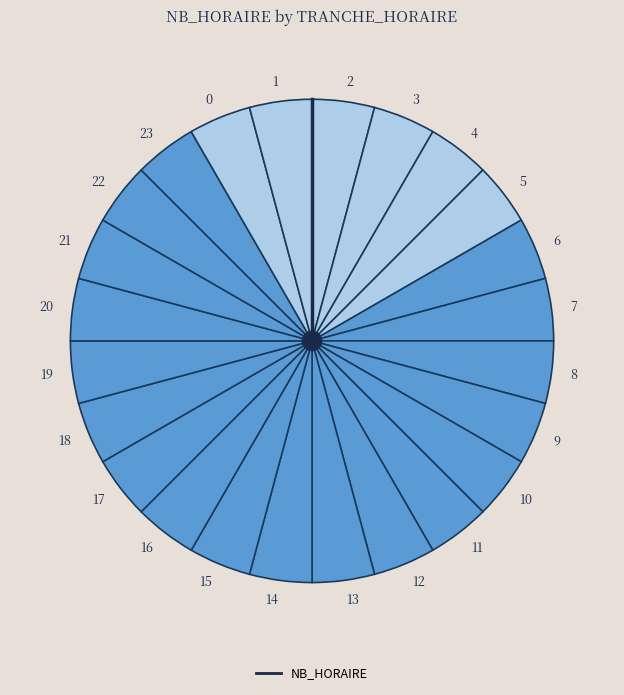

Is there any slice that represents more than half of the pie?

No